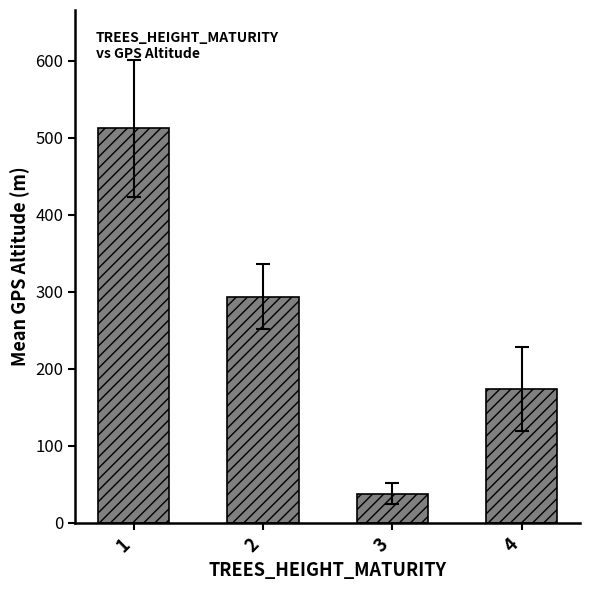

Rank the categories by value from lowest to highest.

3, 4, 2, 1